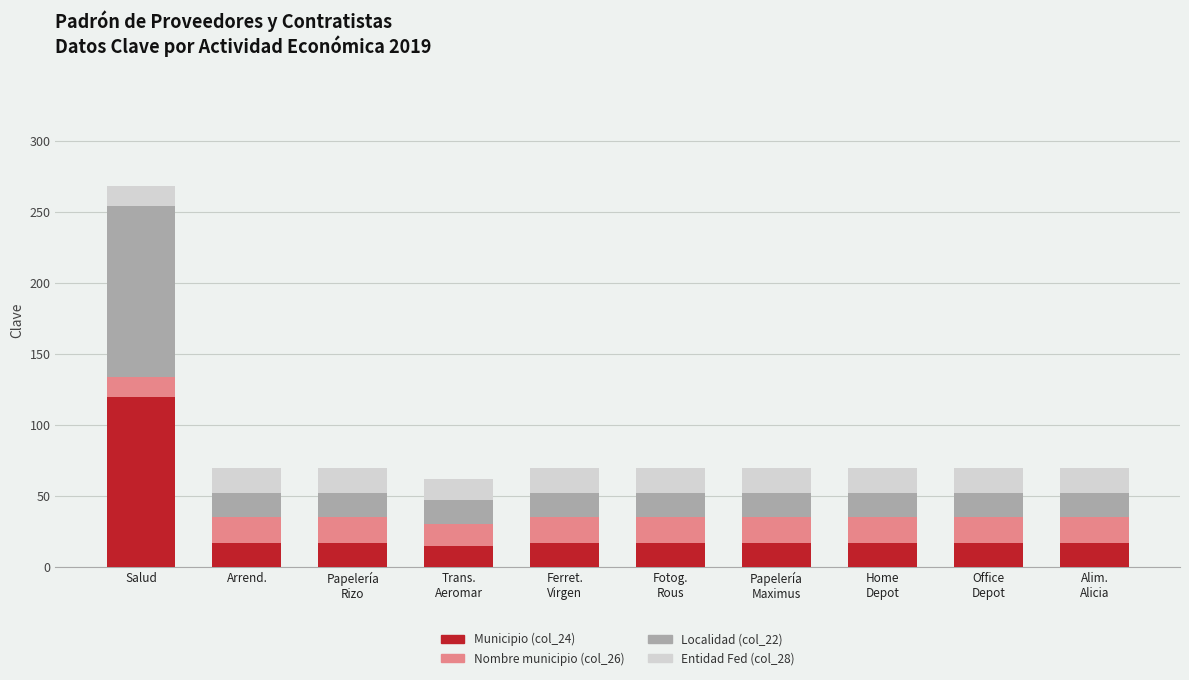

At which category is the sum across all series the highest?

Salud